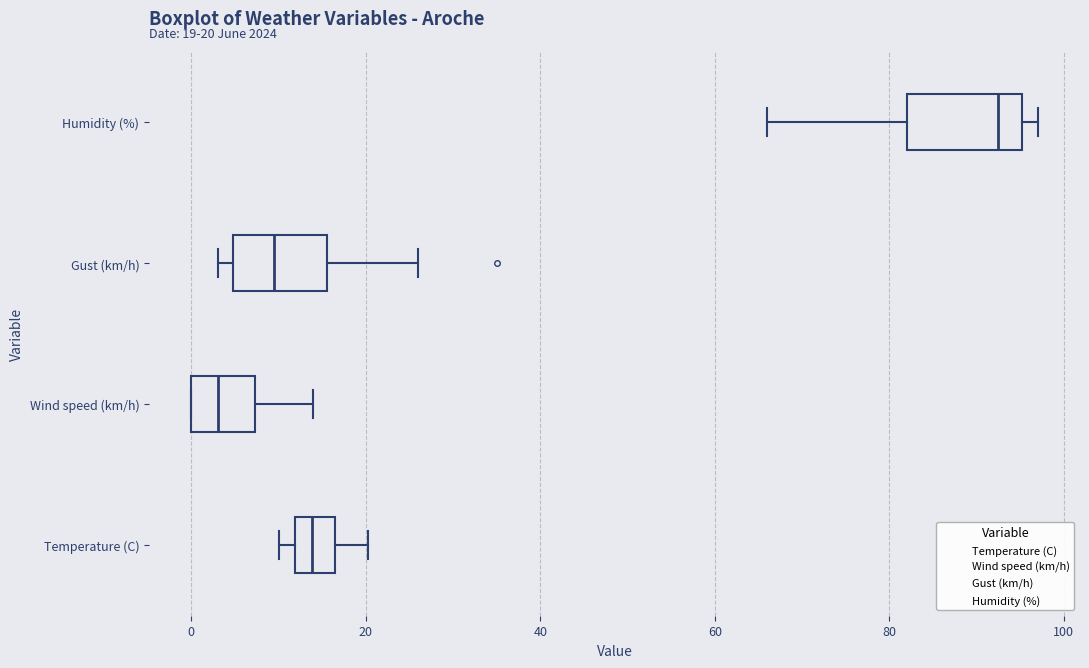

Comparing the boxes themselves (not the whiskers), which one is the widest?

Humidity (%)